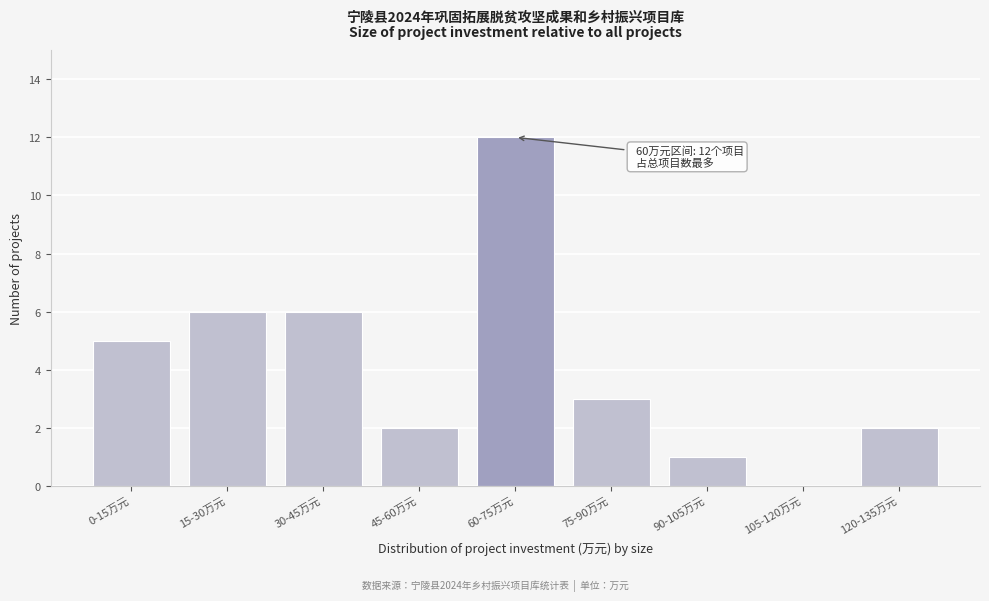

Reading right to left, what are all the values shown in this chart?

120-135万元=2	105-120万元=0	90-105万元=1	75-90万元=3	60-75万元=12	45-60万元=2	30-45万元=6	15-30万元=6	0-15万元=5